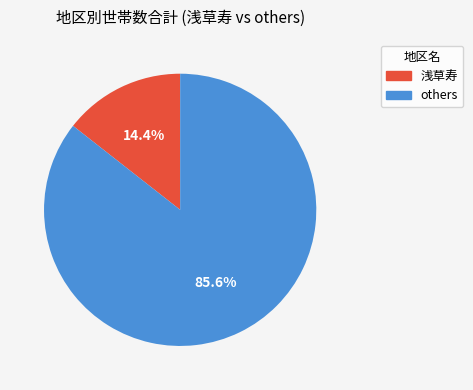

Is there a majority slice in this chart?

Yes